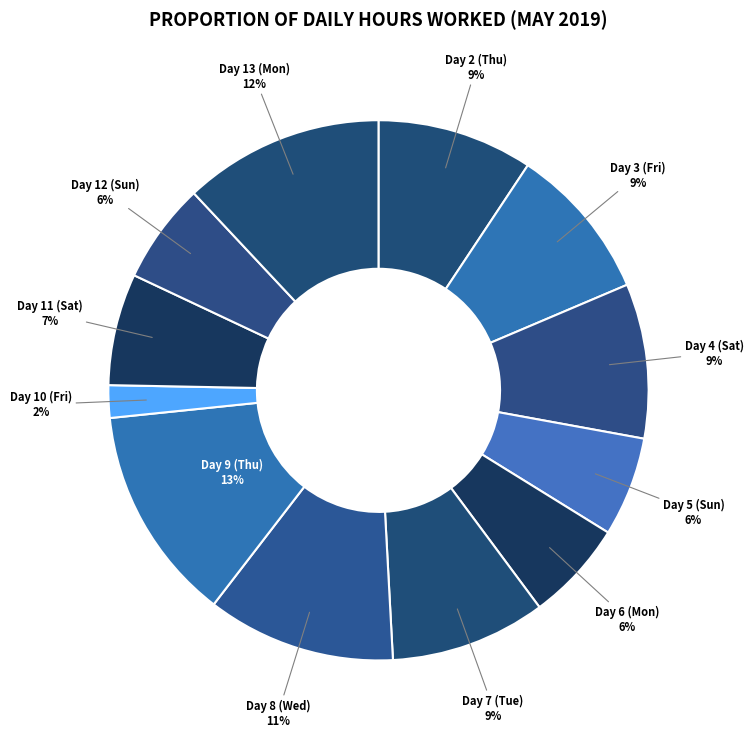

Count the number of slices in the pie.

12